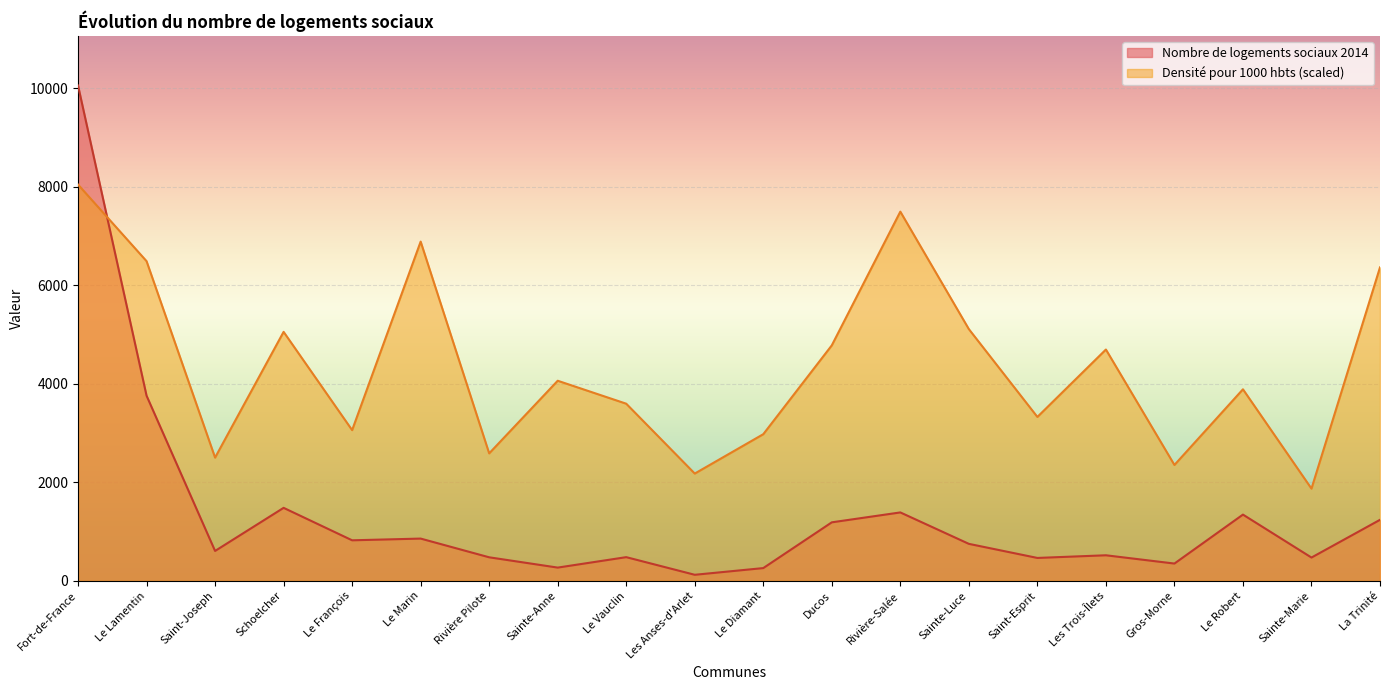

What is the minimum value for Nombre de logements sociaux 2014?

124.0